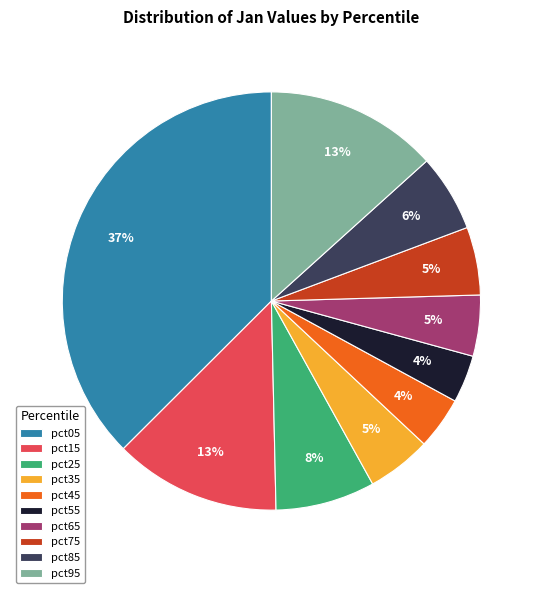

Is it true that pct75 is 1% of the pie?

False